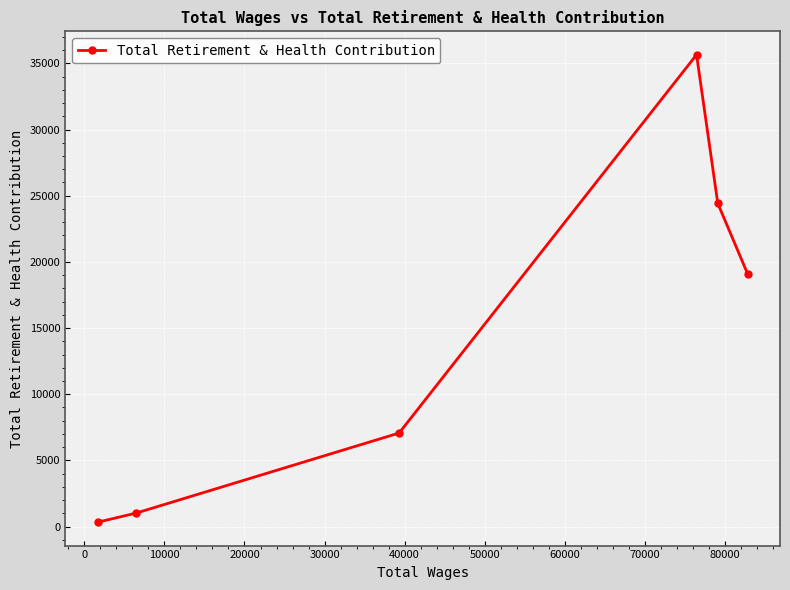

What is the average value?

14601